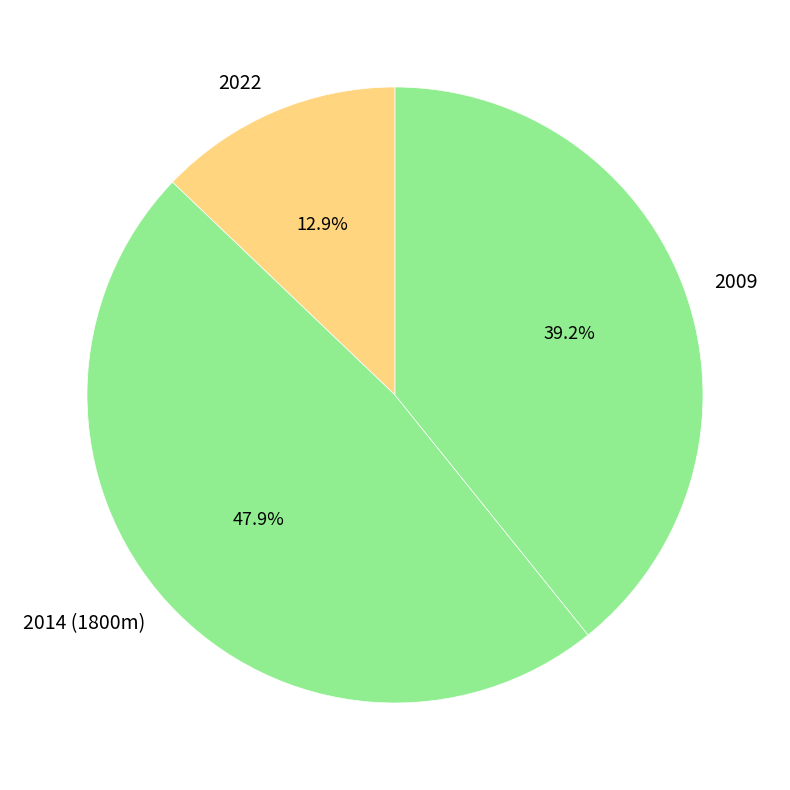

Which category has the smallest portion of the pie?

2022